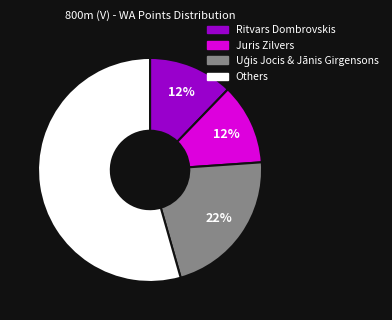

How many segments does this pie chart have?

4